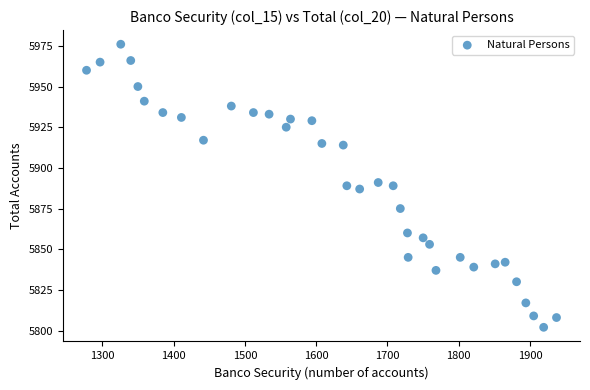

What is the range of Y values (max minus min)?

174